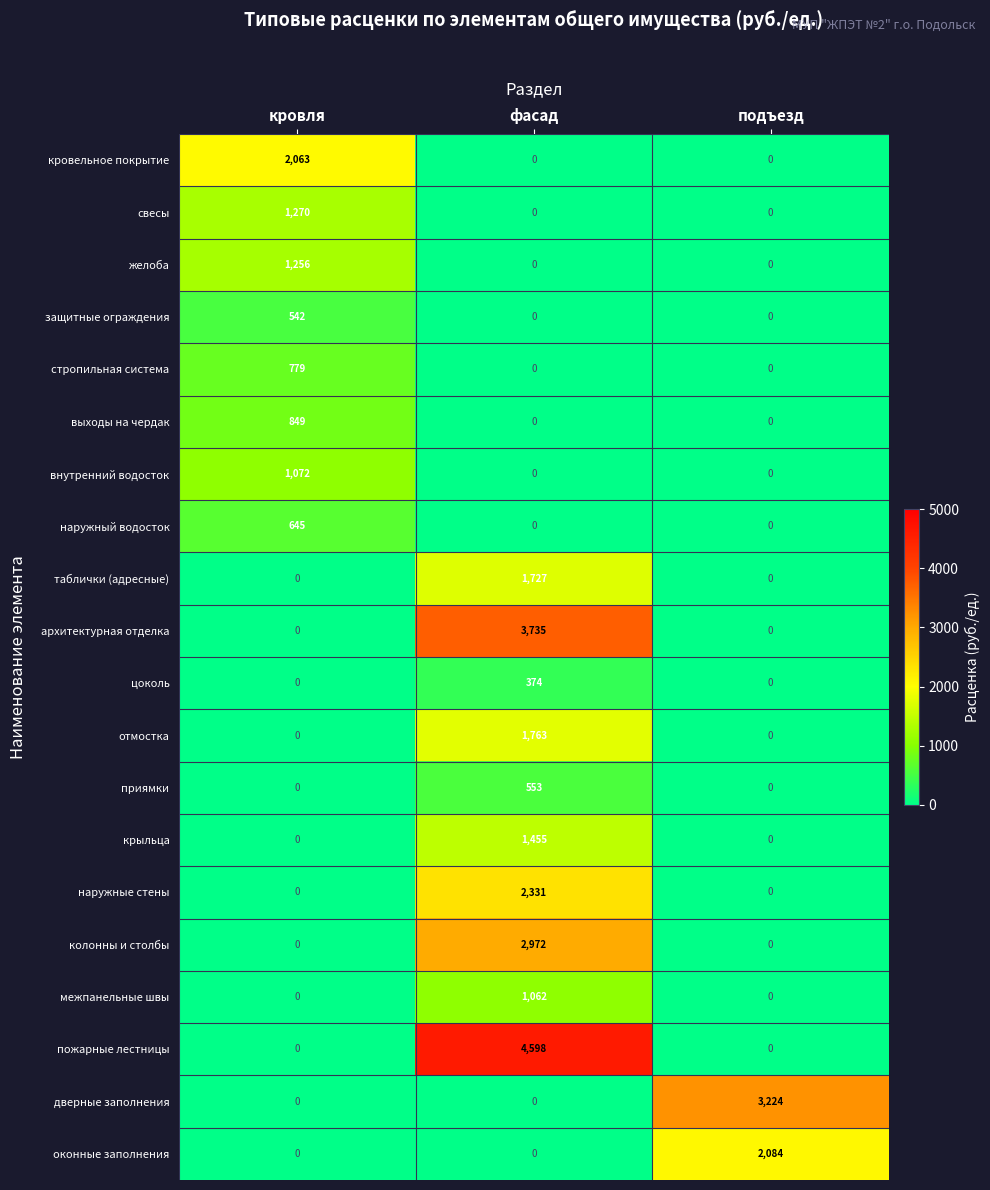

What is the approximate value of стропильная система at кровля, to the nearest 10?

780